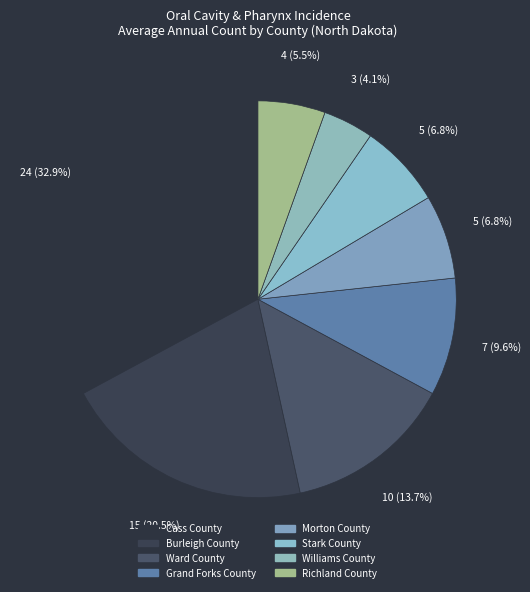

Between Burleigh County and Grand Forks County, which is larger?

Burleigh County